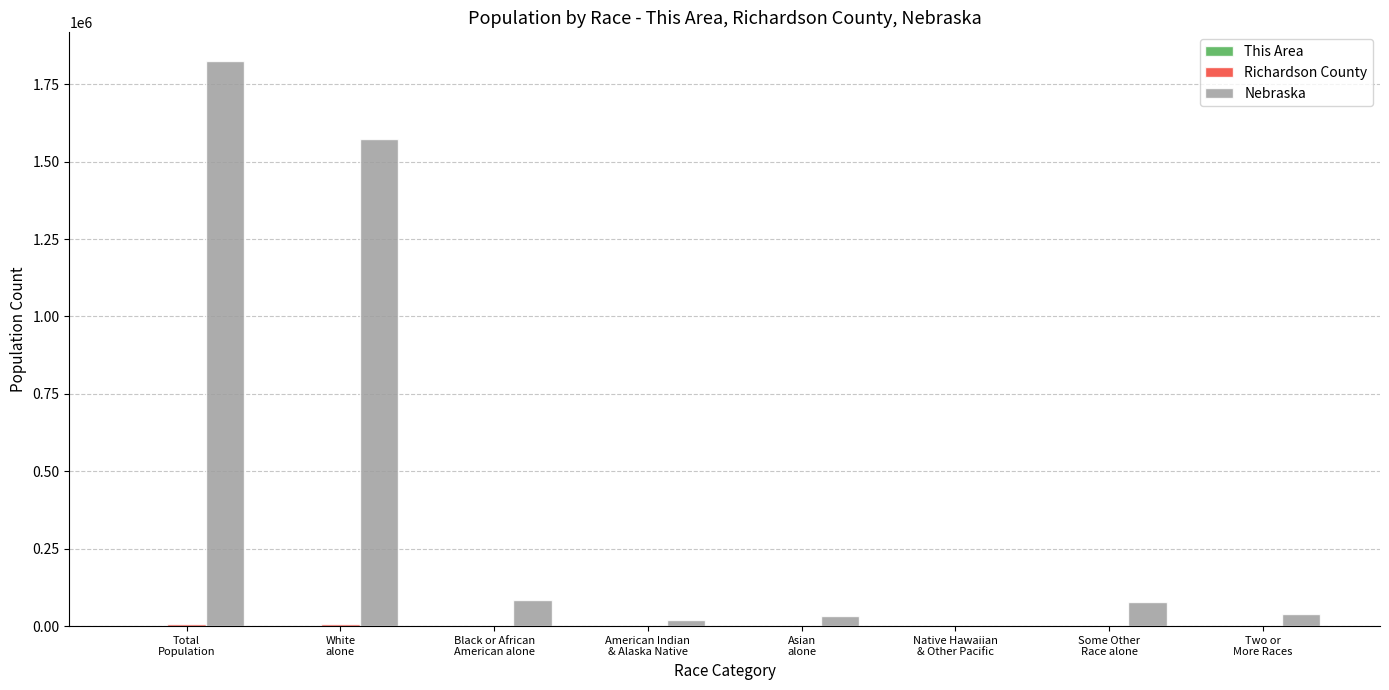

Which series has the largest total across all categories?

Nebraska